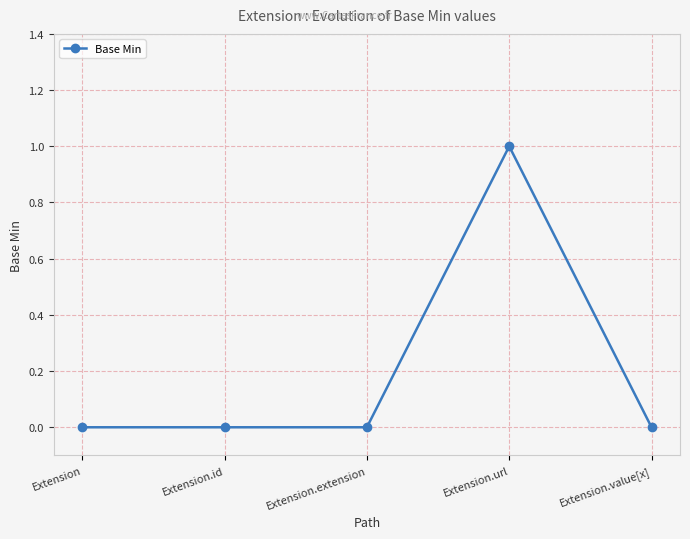

Count the values in the range 0 to 1.

5